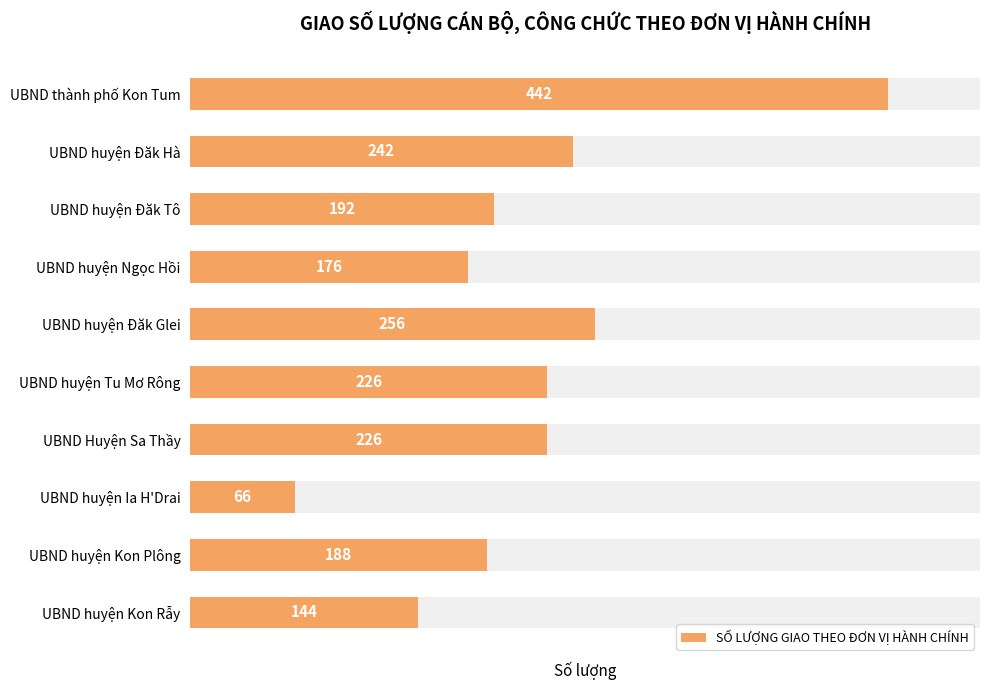

List the labels in order of value, smallest first.

UBND huyện Ia H'Drai, UBND huyện Kon Rẫy, UBND huyện Ngọc Hồi, UBND huyện Kon Plông, UBND huyện Đăk Tô, UBND huyện Tu Mơ Rông, UBND Huyện Sa Thầy, UBND huyện Đăk Hà, UBND huyện Đăk Glei, UBND thành phố Kon Tum